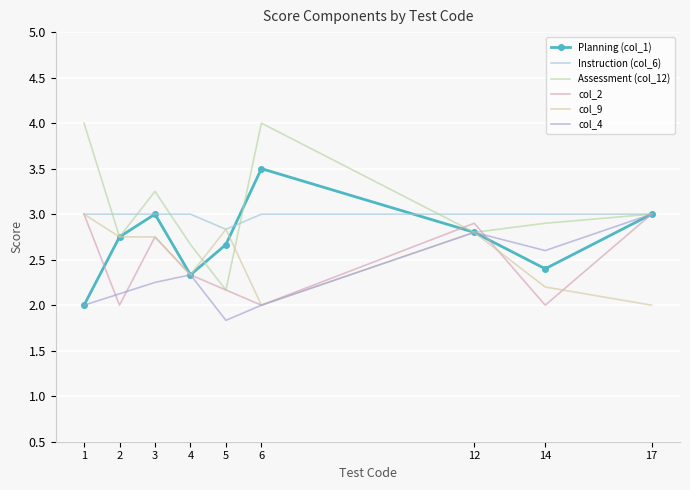

True or false: col_4 and Planning (col_1) intersect in this chart.

False